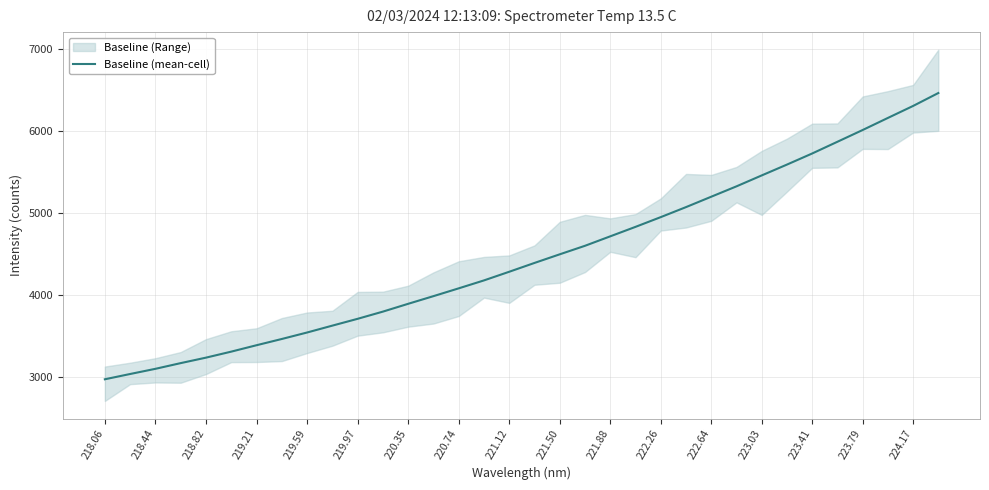

How many lines are shown in the chart?

1